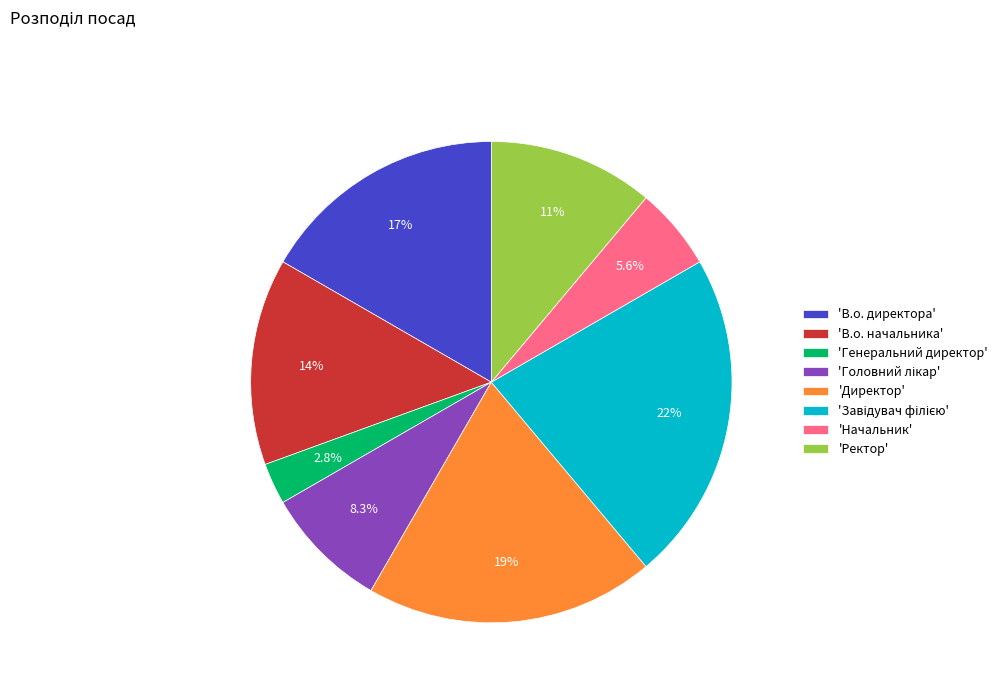

Combined, do 'Ректор' and 'Начальник' account for over 50%?

No